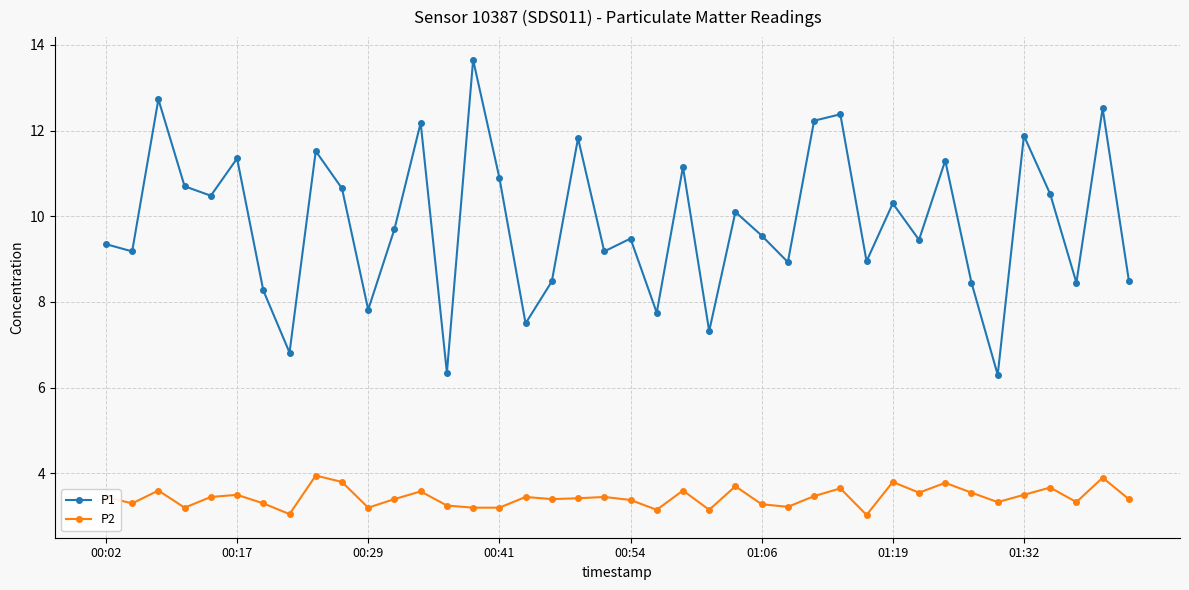

What is the highest value of the P1 series?

13.7